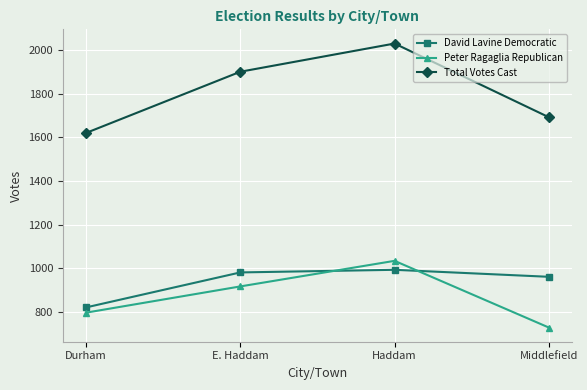

At Durham, list the series in order from smallest to largest.

Peter Ragaglia Republican, David Lavine Democratic, Total Votes Cast